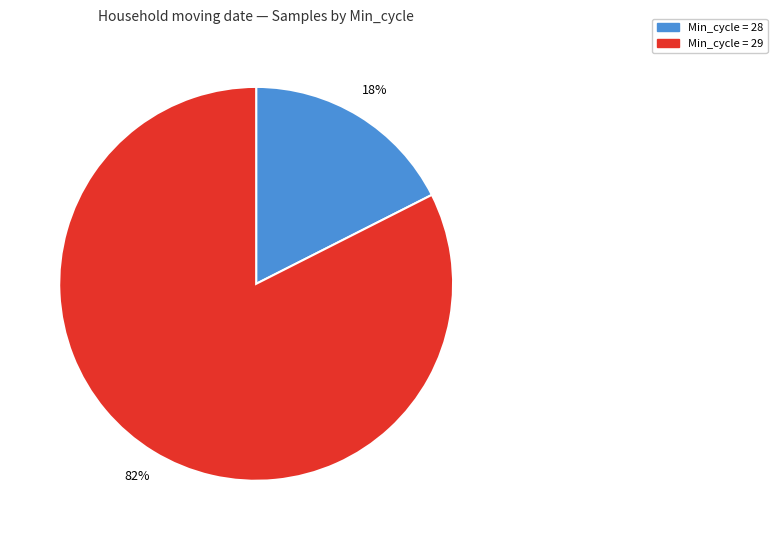

Is there a majority slice in this chart?

Yes